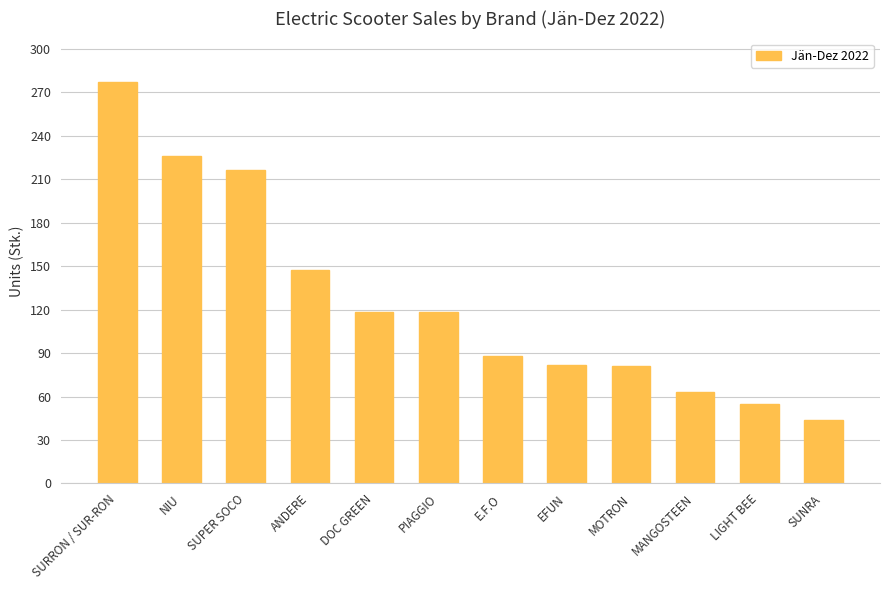

Which has a higher value, MOTRON or ANDERE?

ANDERE